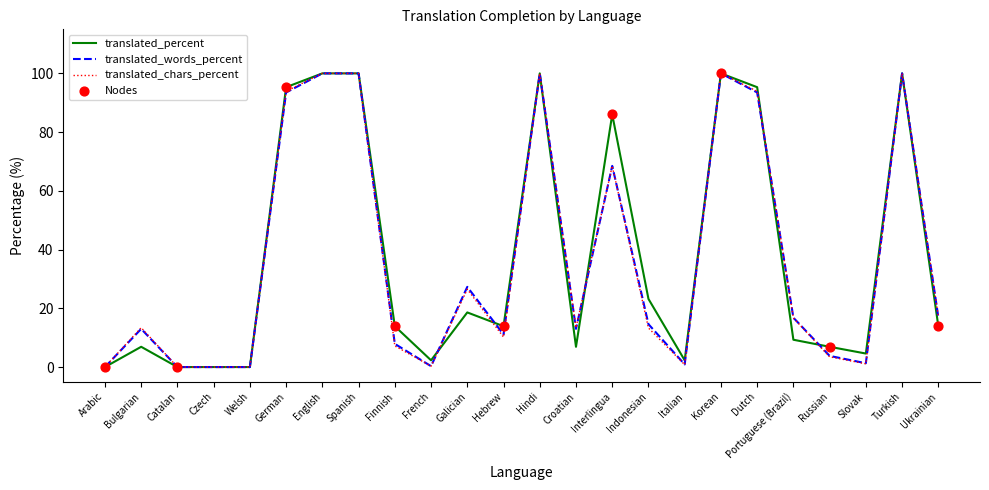

Between Catalan and Portuguese (Brazil), which series saw the biggest shift?

translated_words_percent